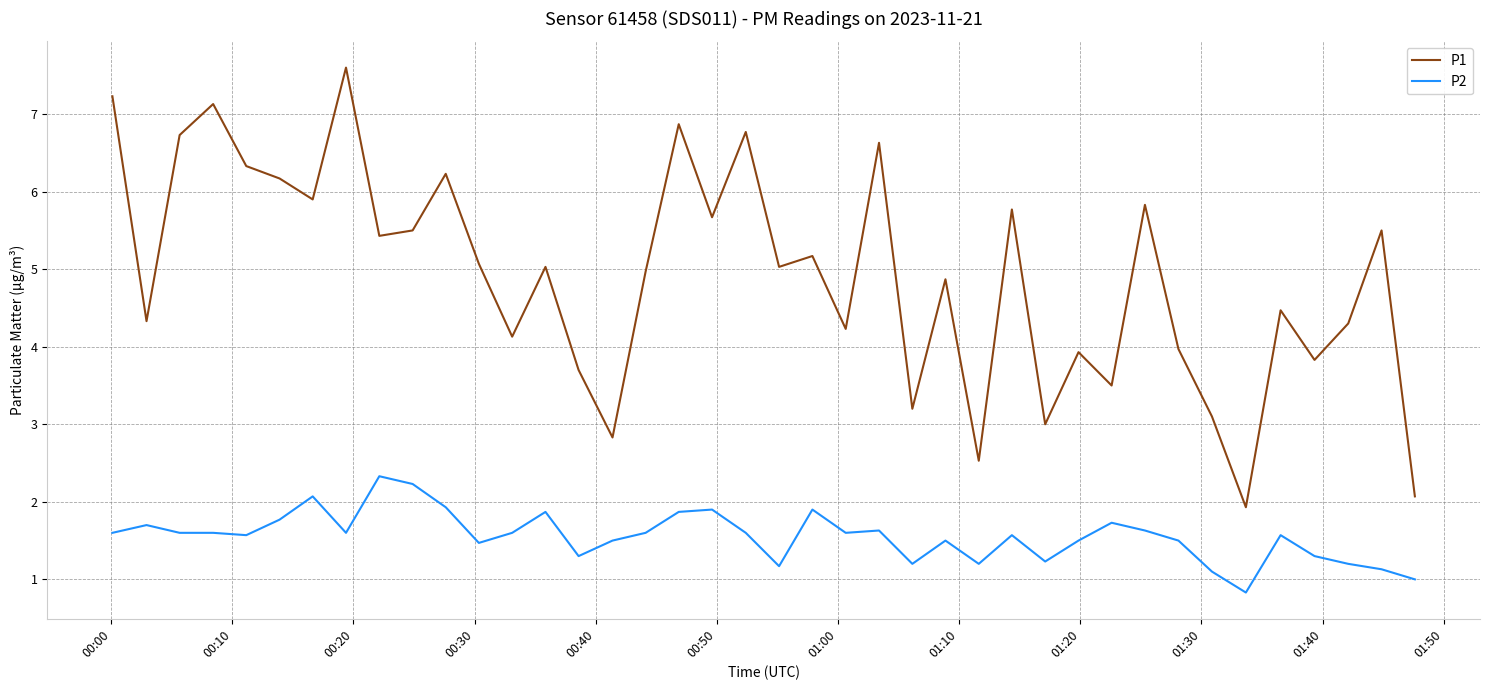

What is the minimum value shown in the chart?

0.8